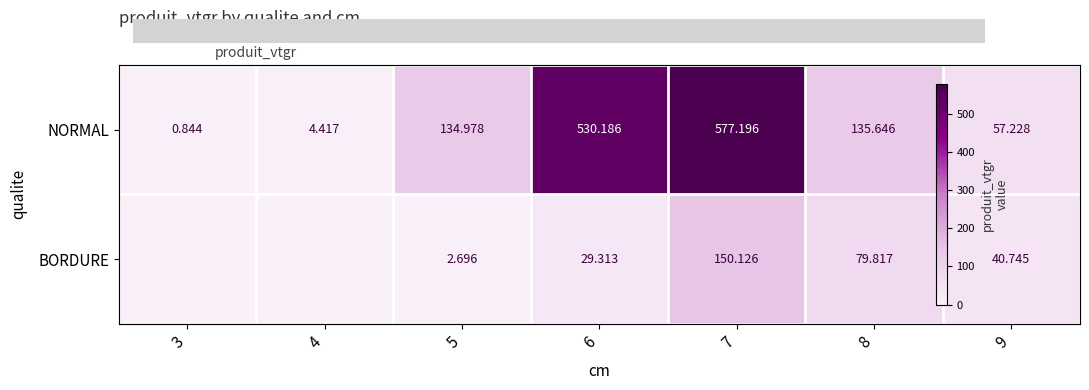

What is the highest value of the NORMAL series?

577.2